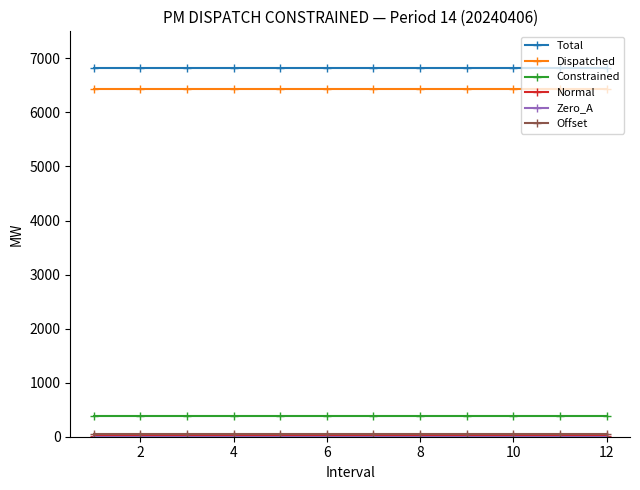

What is the value of the Constrained point at the 2nd from the left?

380.4